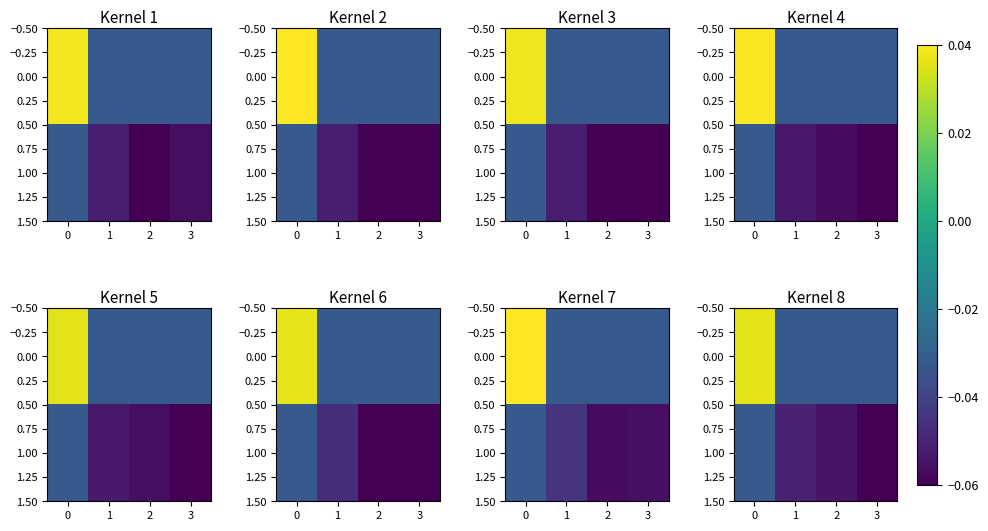

List the series in order of their overall mean, lowest first.

1.00, 0.00